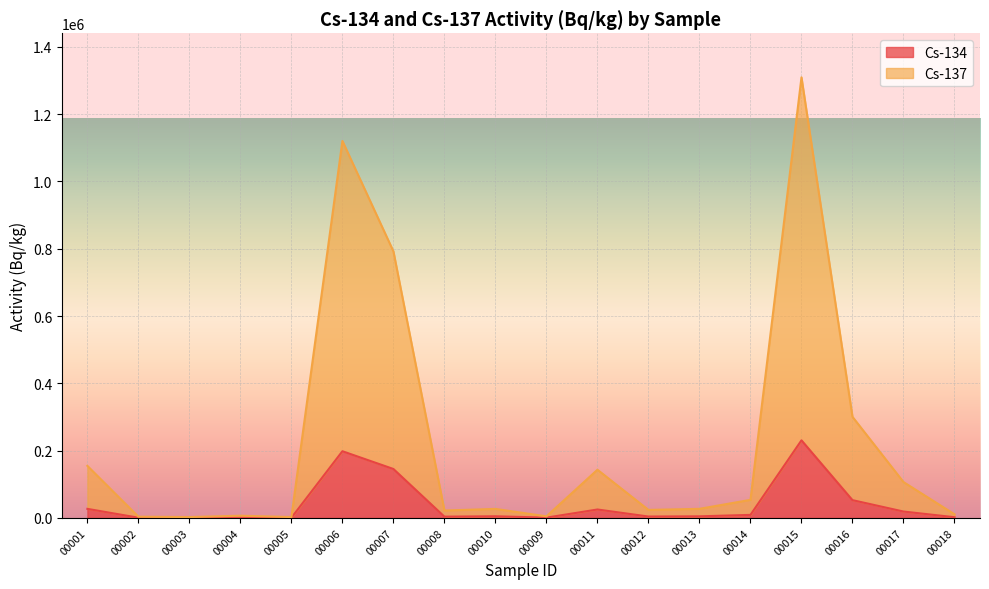

Which series has the largest total across all categories?

Cs-137